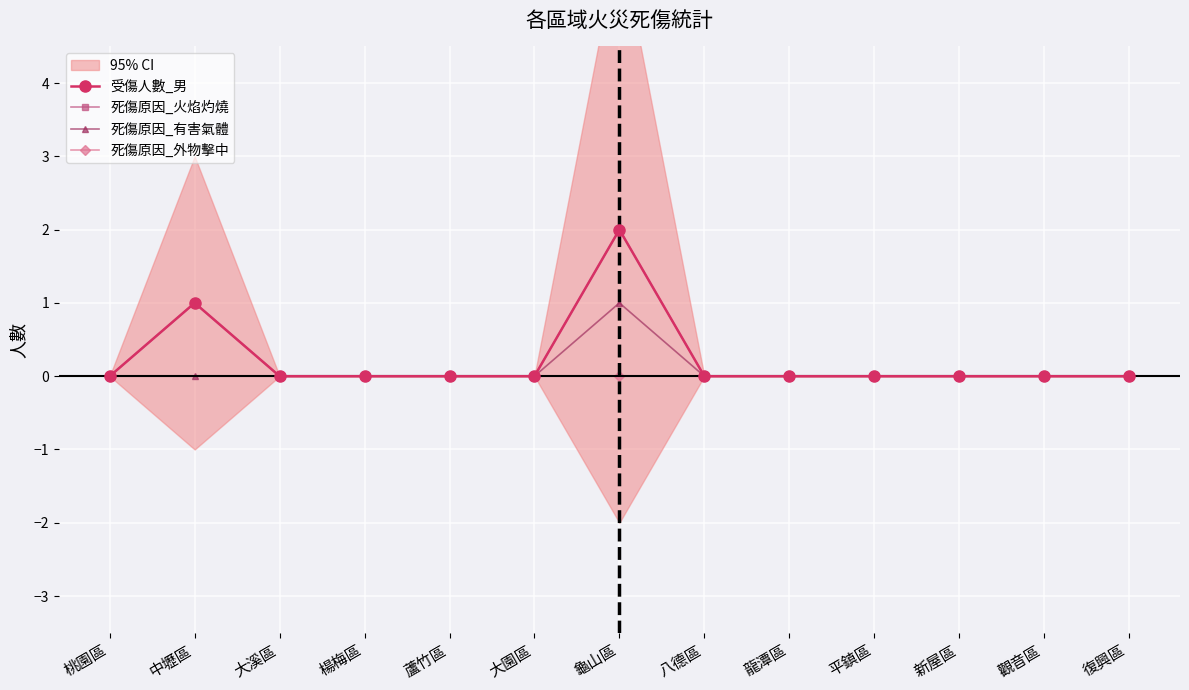

Is the value of 死傷原因_外物擊中 at 桃園區 greater than the value of 死傷原因_有害氣體 at 大園區?

No